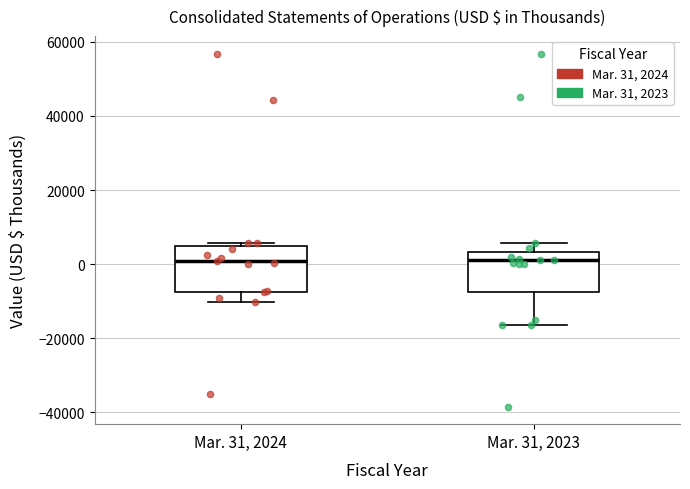

Where is the lower edge of the box for Mar. 31, 2024 on the y-axis? The values are not printed on the chart, so give them approximately, as read against the axis.

-8000